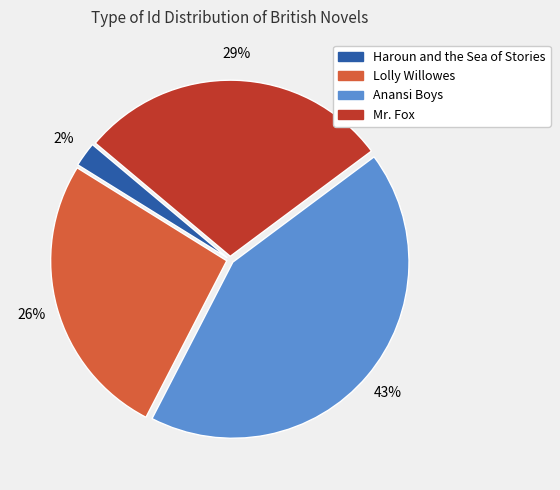

Does Lolly Willowes represent more than half of the total?

No